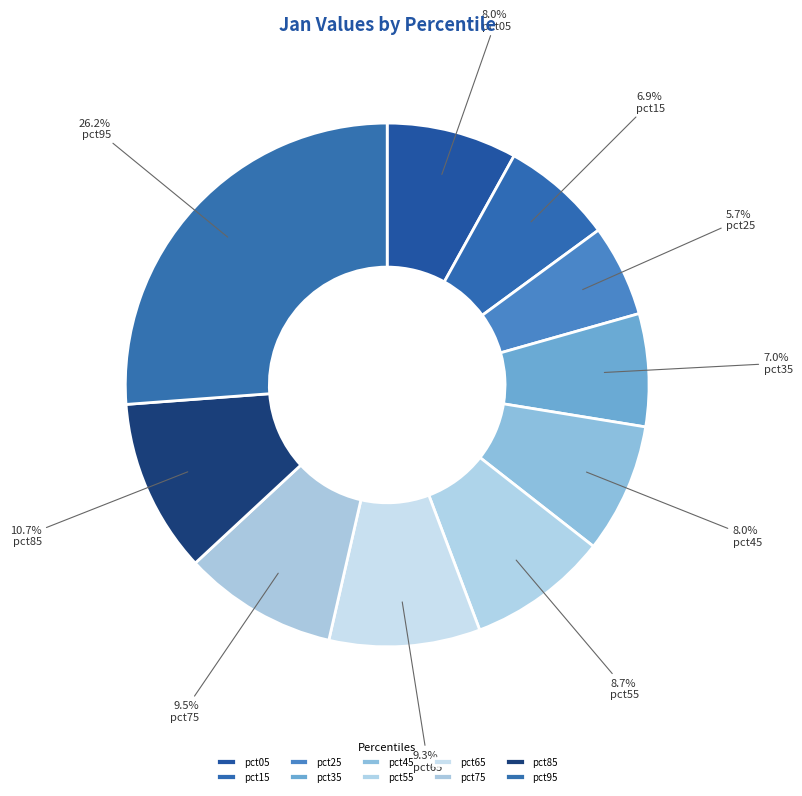

Is there a majority slice in this chart?

No